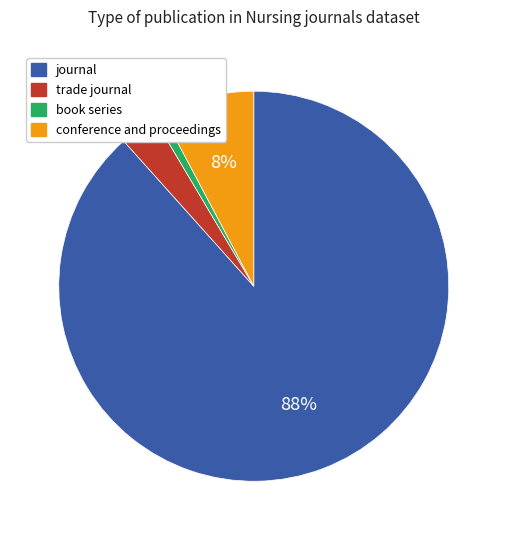

Which has a higher value, conference and proceedings or trade journal?

conference and proceedings